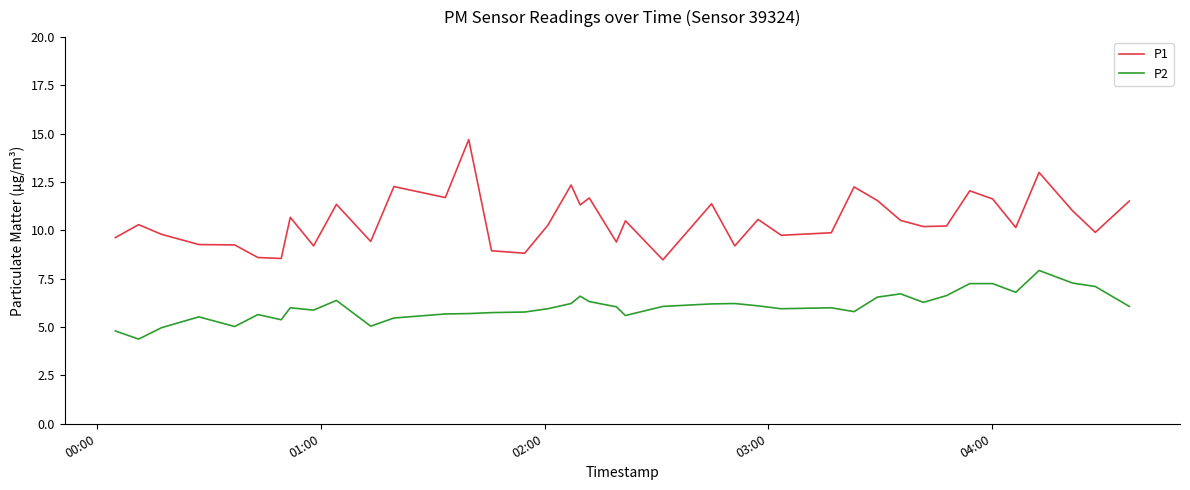

Which series has the largest range (max minus min)?

P1